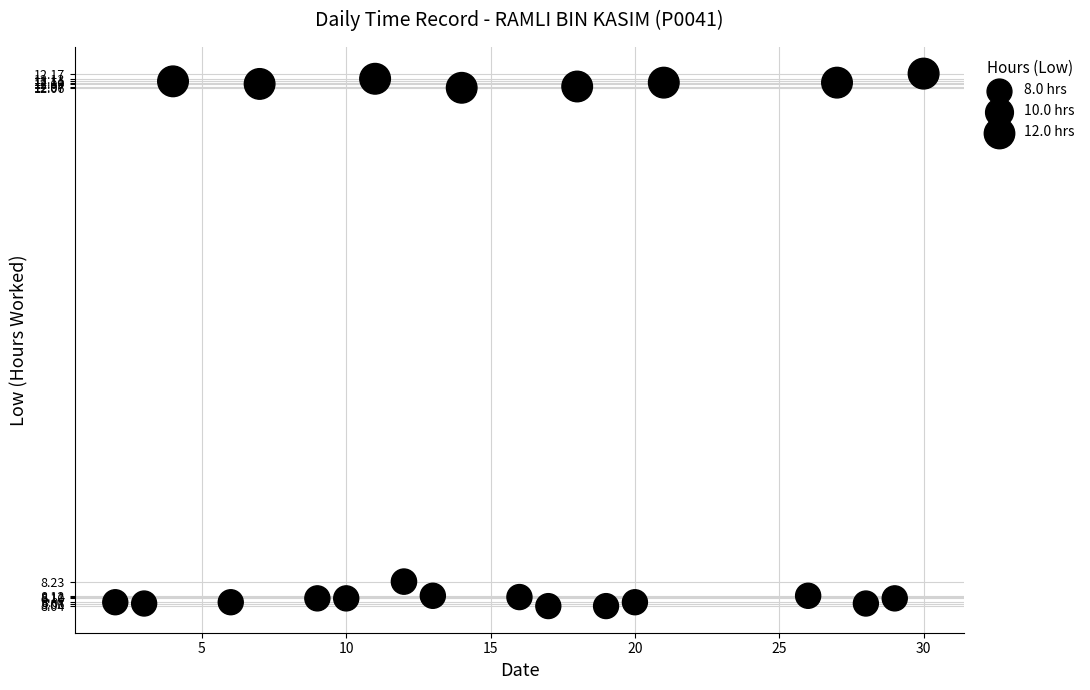

What Y value in the scatter plot is closest to 10?

8.2